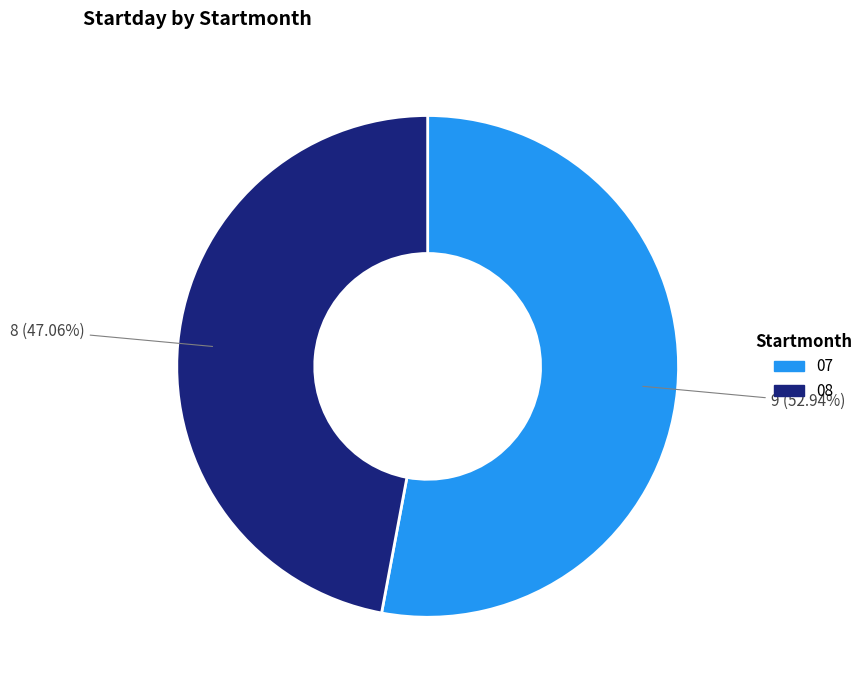

The 07 slice represents 65% of the pie. True or false?

False